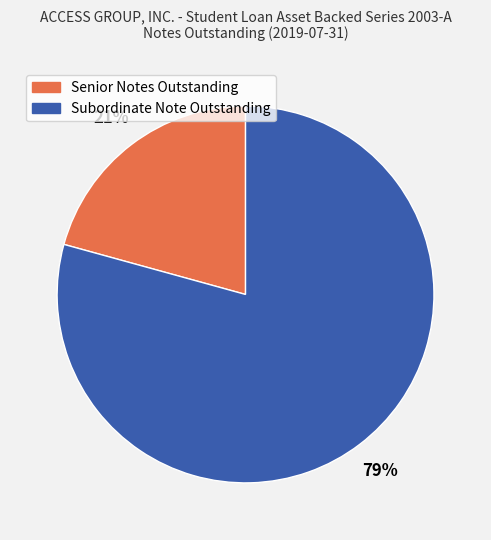

To the nearest percent, what is the combined percentage of Subordinate Note Outstanding and Senior Notes Outstanding?

100%